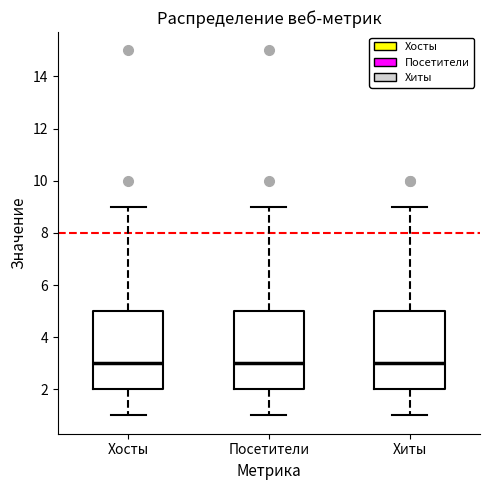

Reading left to right, read every box against the y-axis: the position of its median line, the range the box covers, and the ends of its whiskers. The values are not printed on the chart, so give them approximately, as read against the axis.

Хосты: median 3, box 2 to 5, whiskers 1 to 9
Посетители: median 3, box 2 to 5, whiskers 1 to 9
Хиты: median 3, box 2 to 5, whiskers 1 to 9